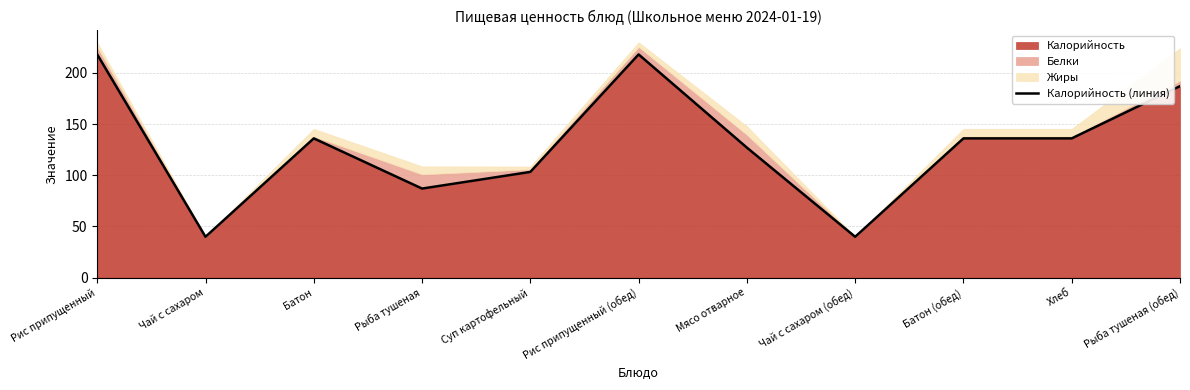

List the labels in order of value, smallest first.

Чай с сахаром, Чай с сахаром (обед), Рыба тушеная, Суп картофельный, Мясо отварное, Батон, Батон (обед), Хлеб, Рыба тушеная (обед), Рис припущенный, Рис припущенный (обед)